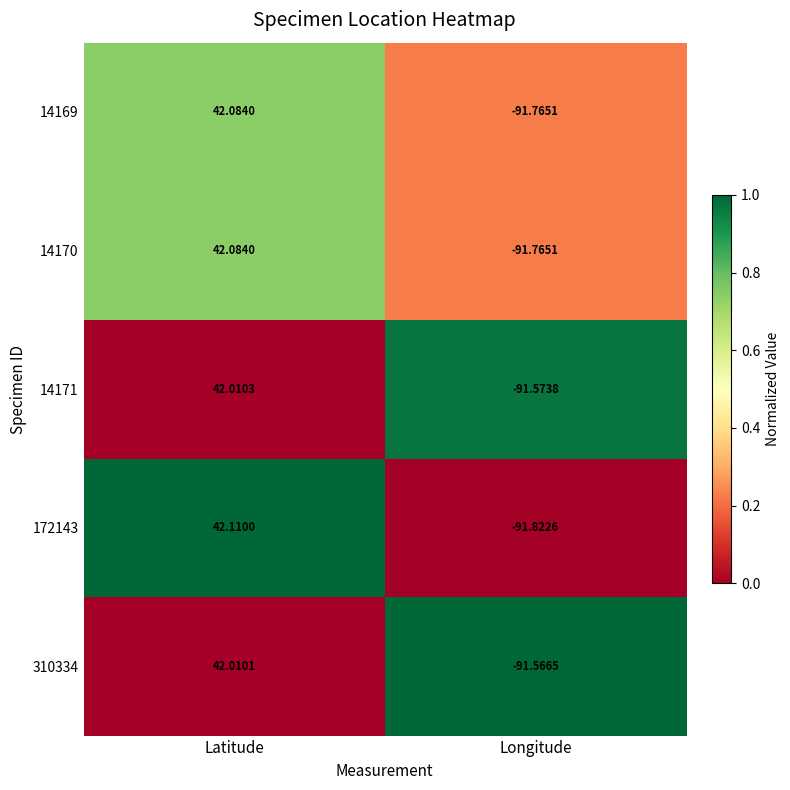

How many data points does each series have?

2